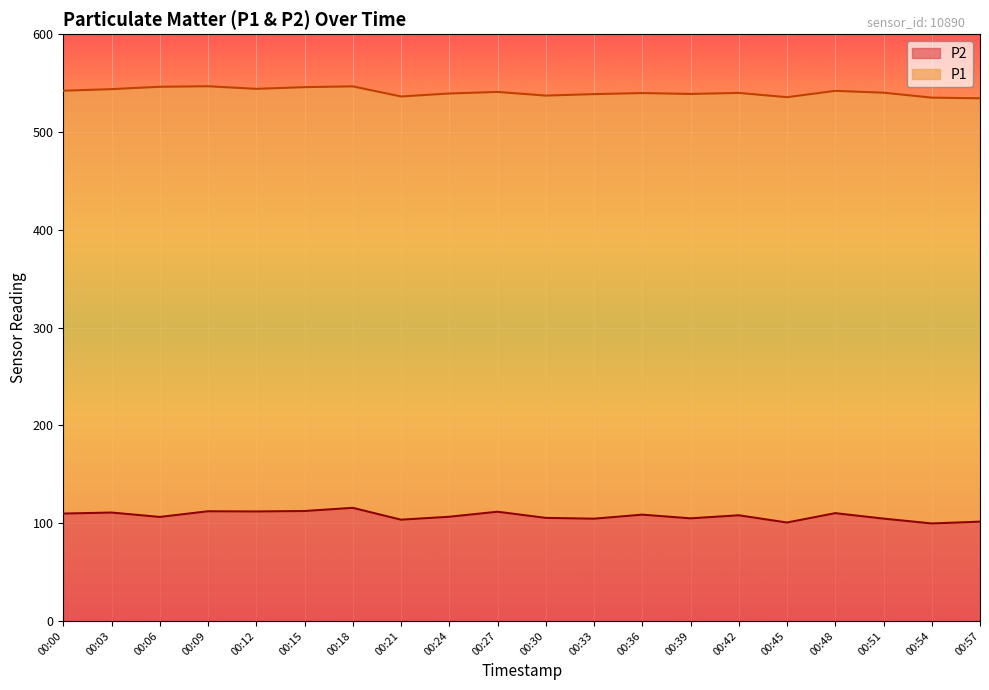

What is the sum of the P2 values at 00:12 and 00:51?

216.6